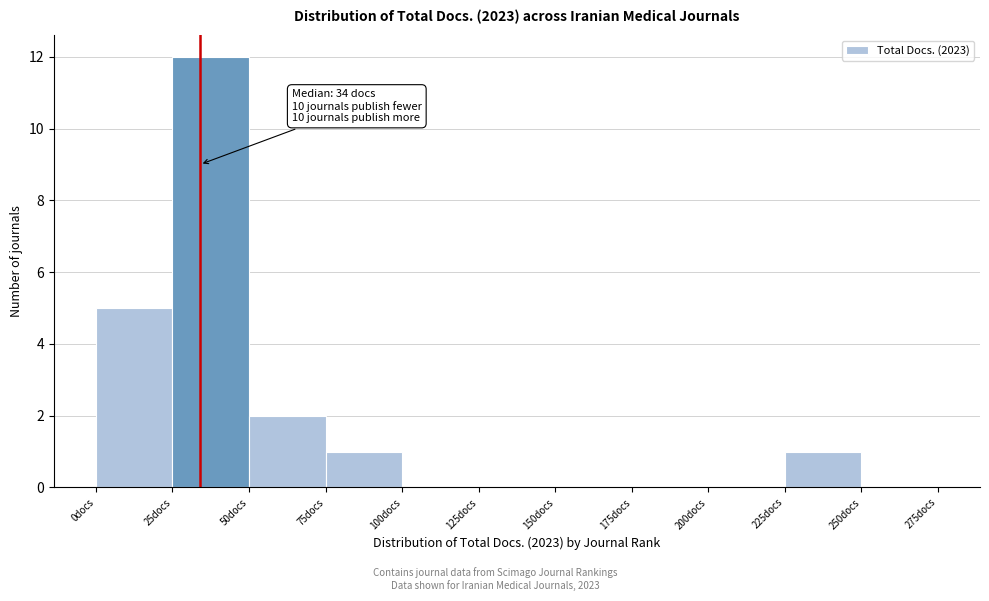

Over which range of the x-axis is the bar tallest?

25 to 50